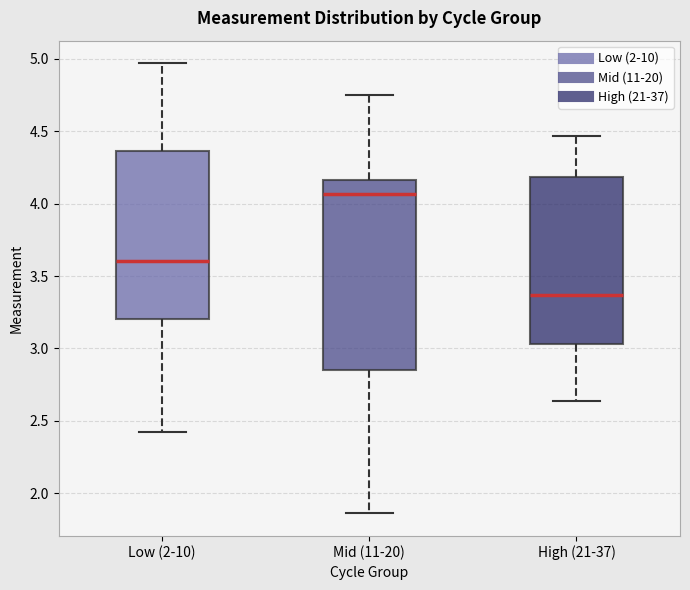

Which box's median line is the lowest?

High (21-37)